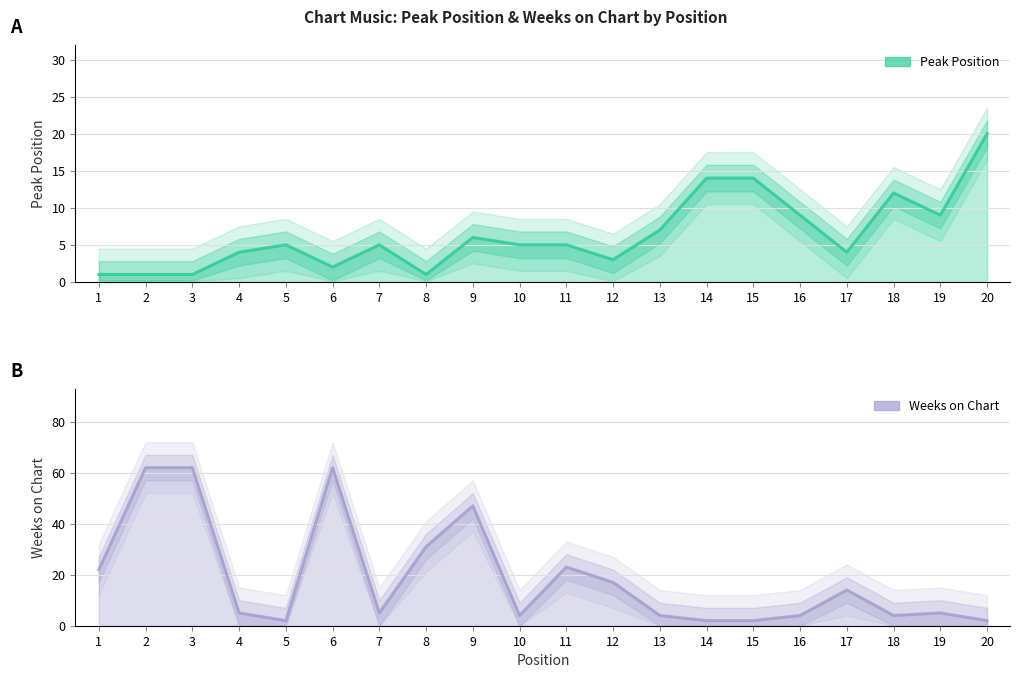

How many series are shown in this chart?

2